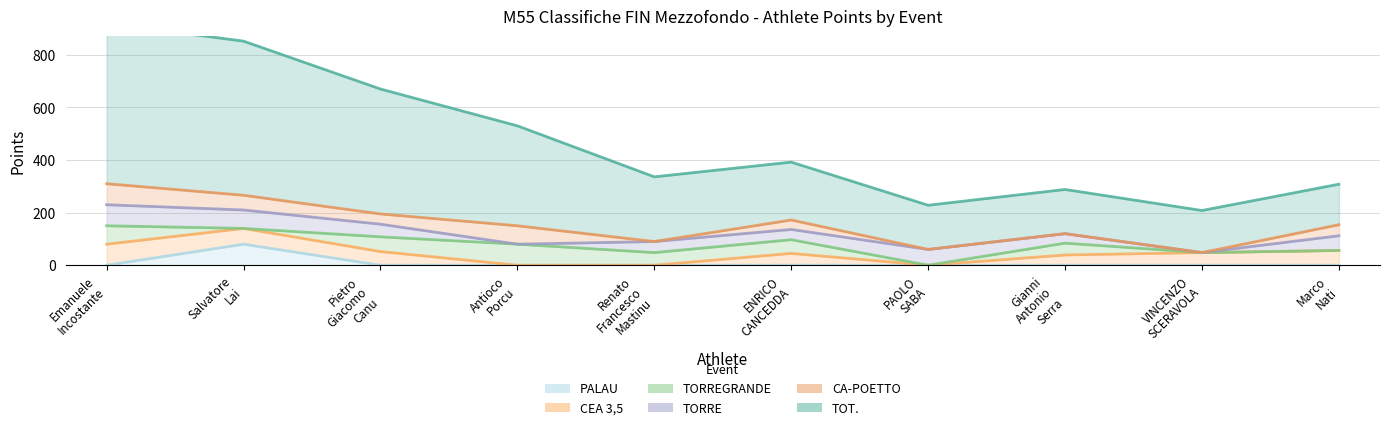

How many lines are shown in the chart?

6